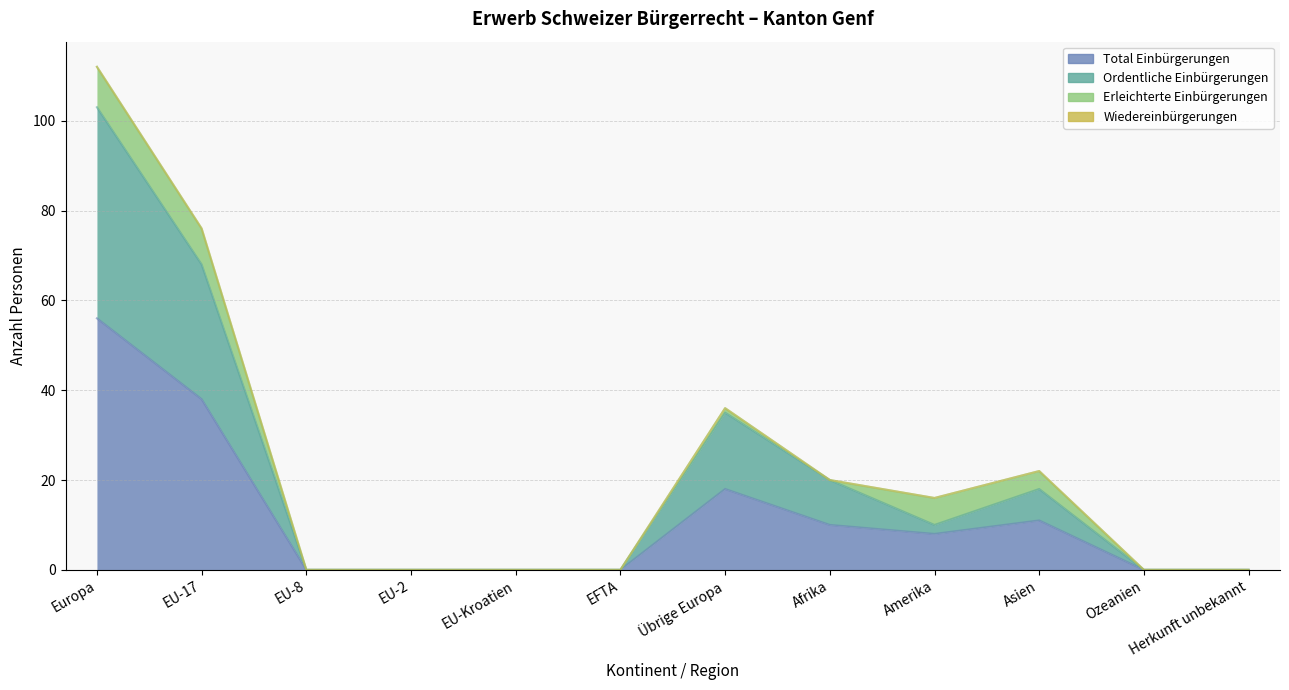

Which has a higher value, Asien or EU-Kroatien?

Asien